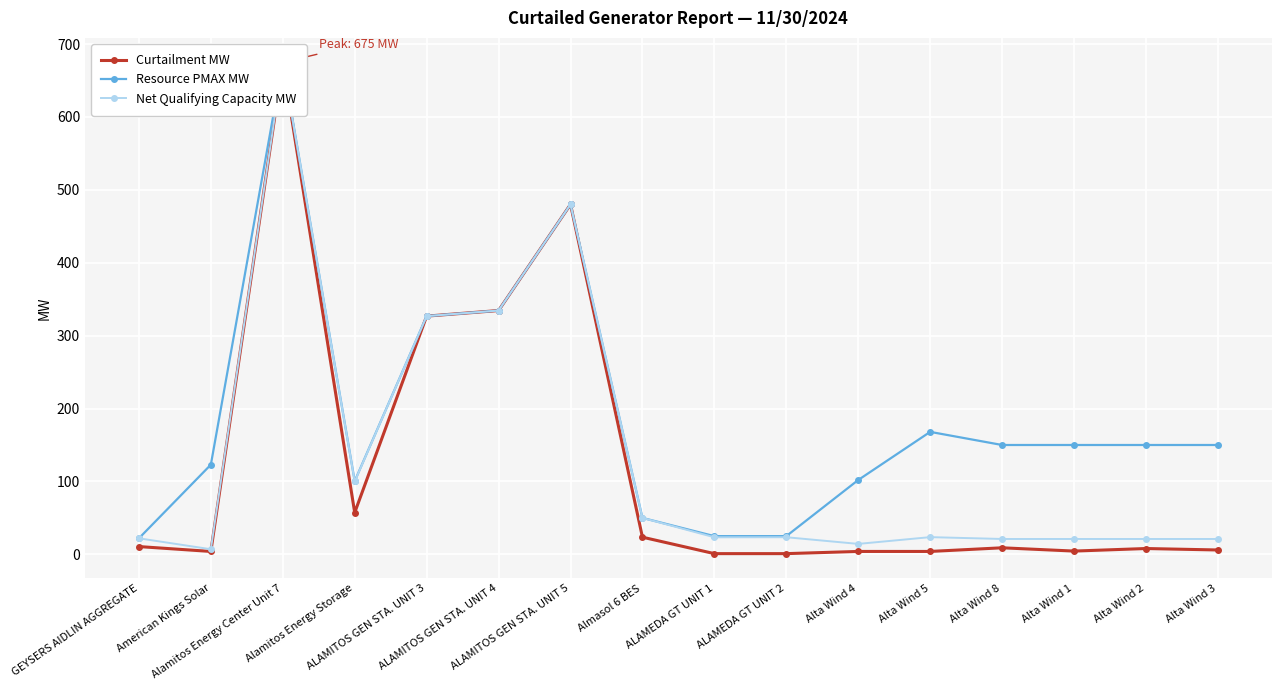

What is the sum of the Resource PMAX MW values at Alta Wind 3 and Alta Wind 1?

300.0